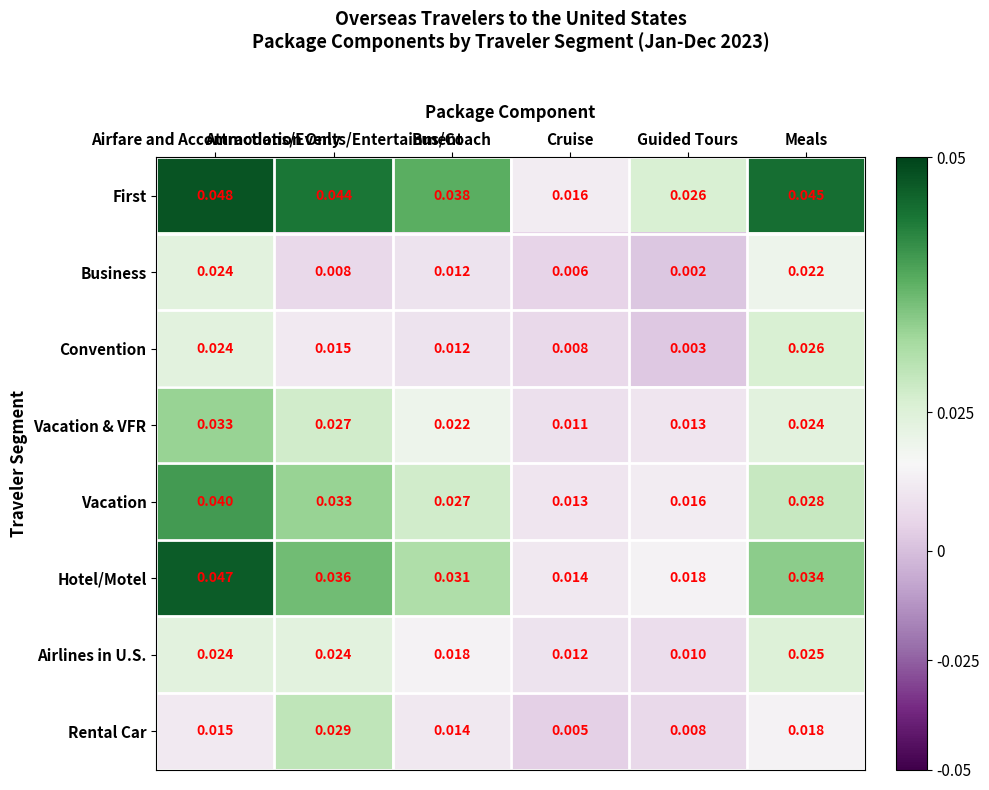

Which series has the largest total across all categories?

First